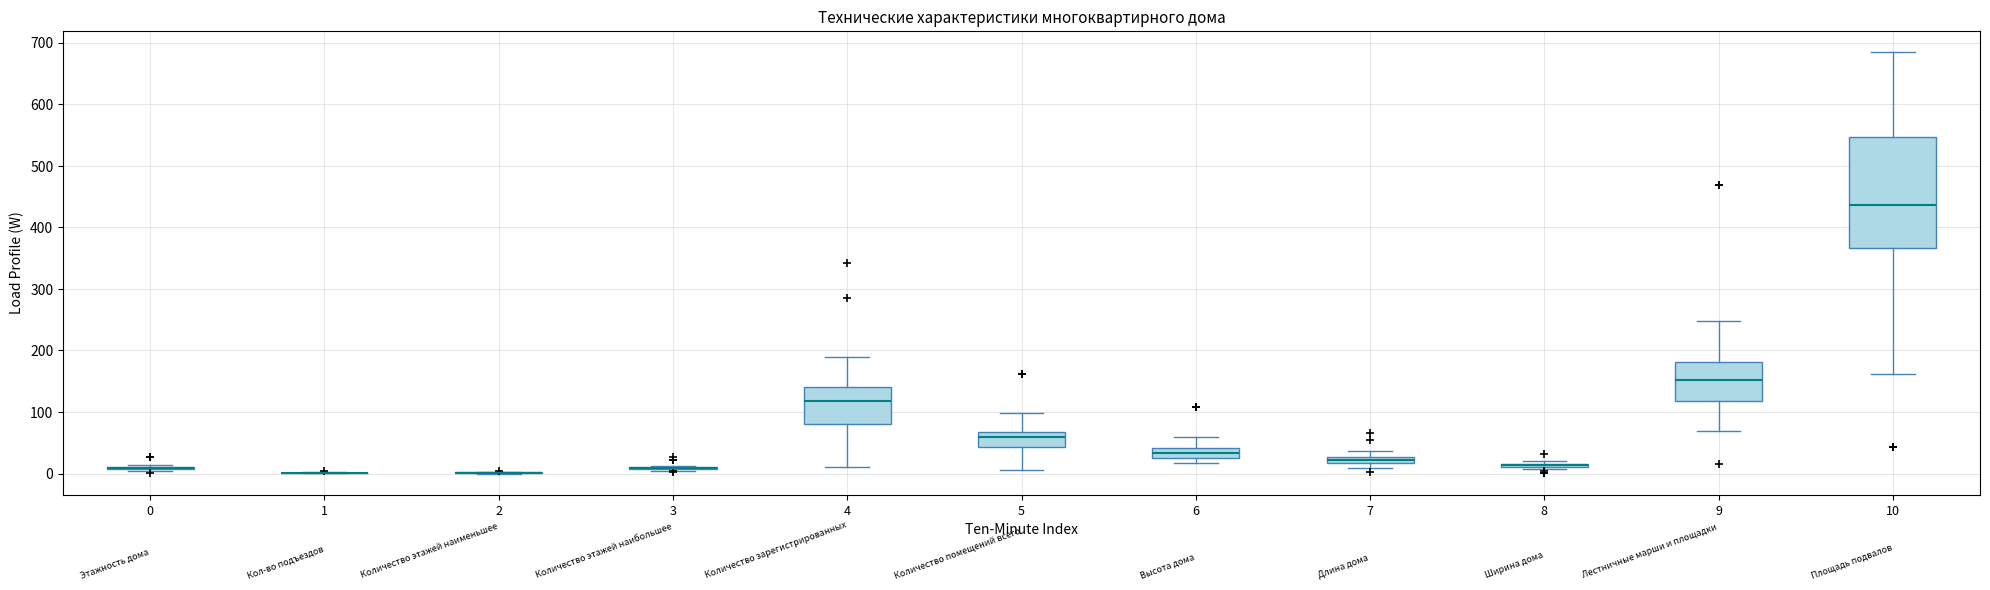

Which box is the tallest, from its lower edge to its upper edge?

10